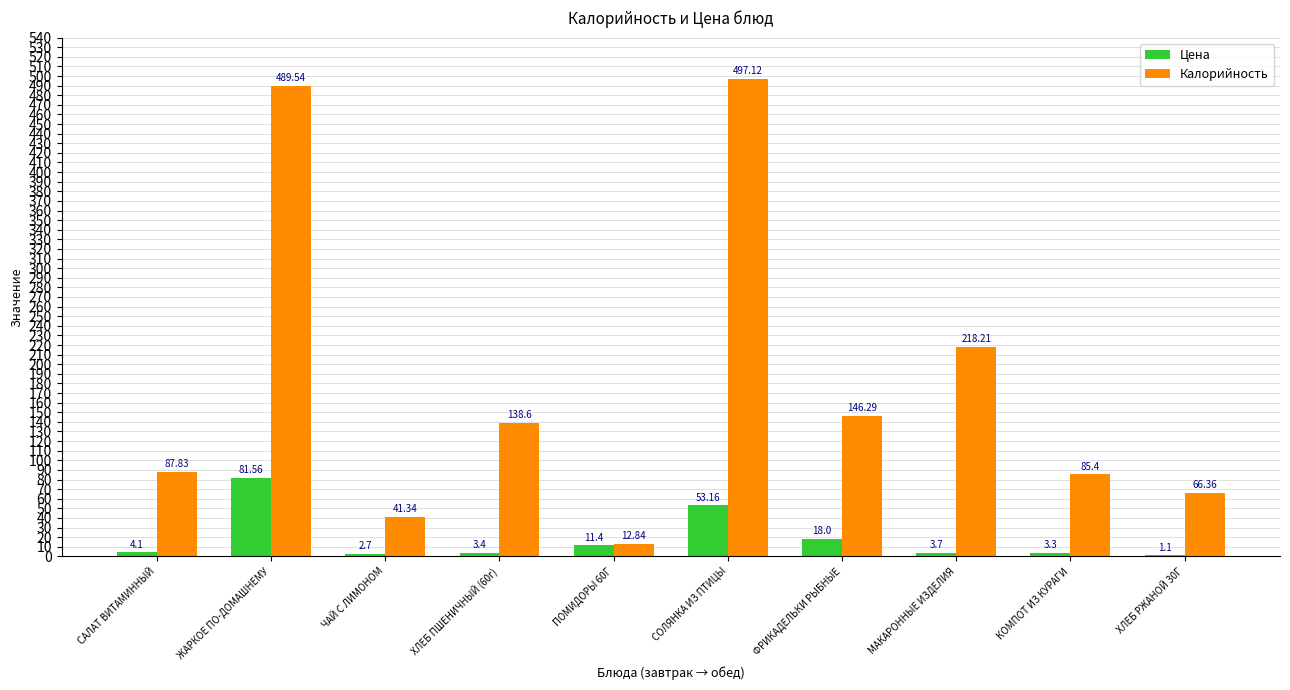

What are all the series names shown in the legend?

Цена, Калорийность